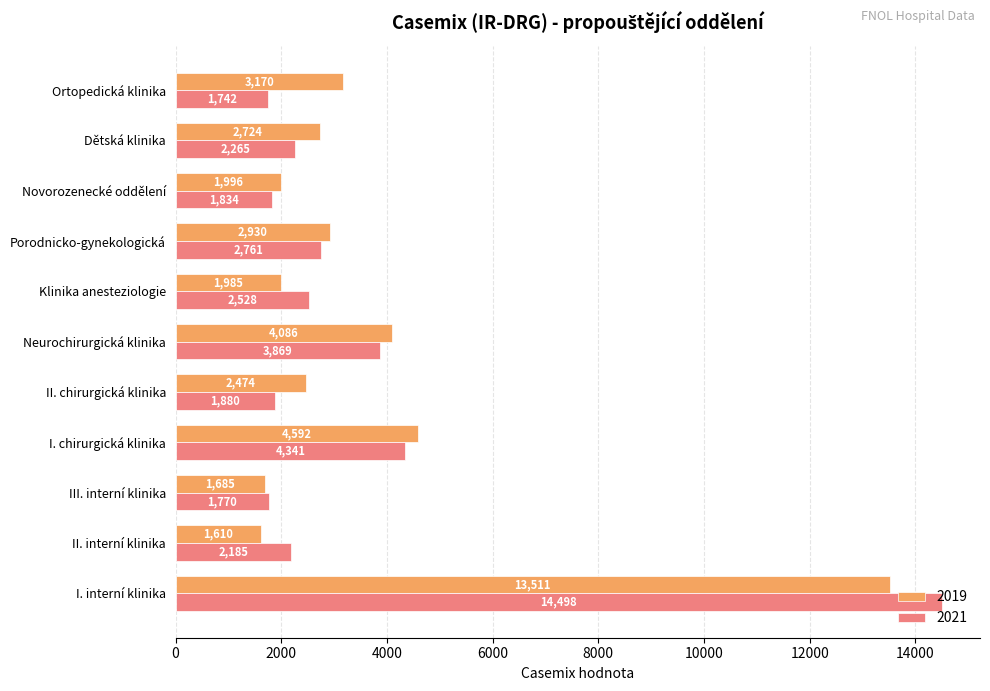

Is it true that 2019 equals 879.7 at Ortopedická klinika?

False